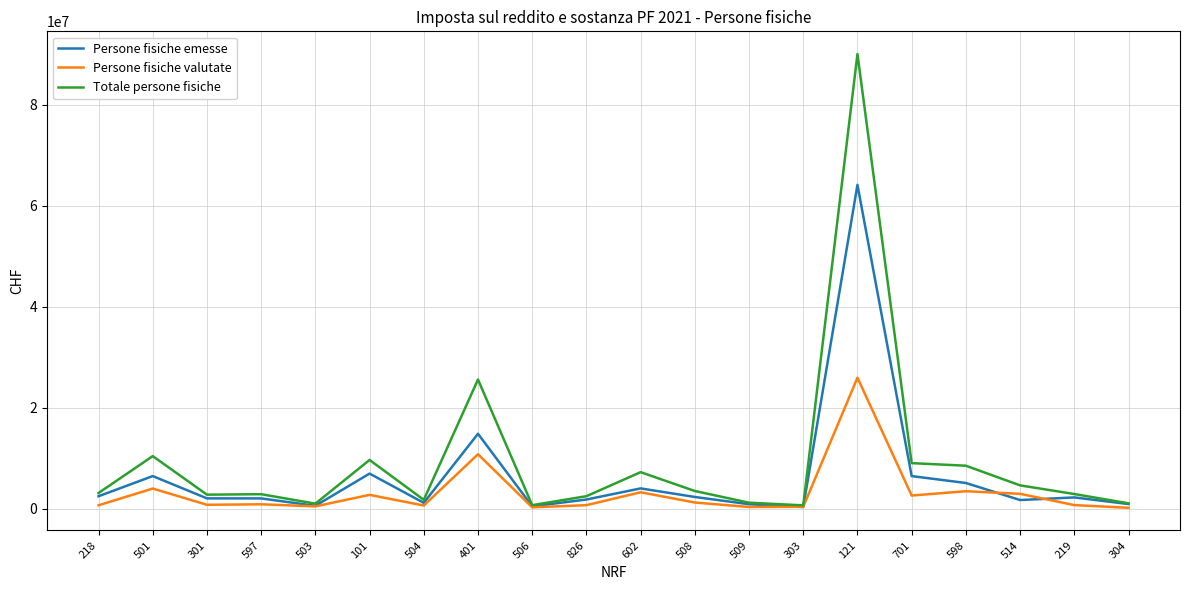

What is the difference between the maximum and minimum values in the Totale persone fisiche series?

89451875.0